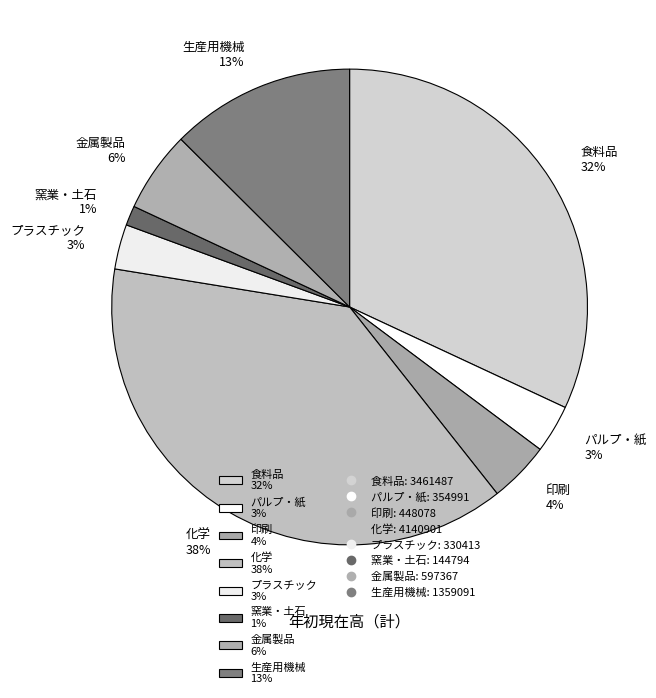

Does 金属製品 account for over 50% of the chart?

No